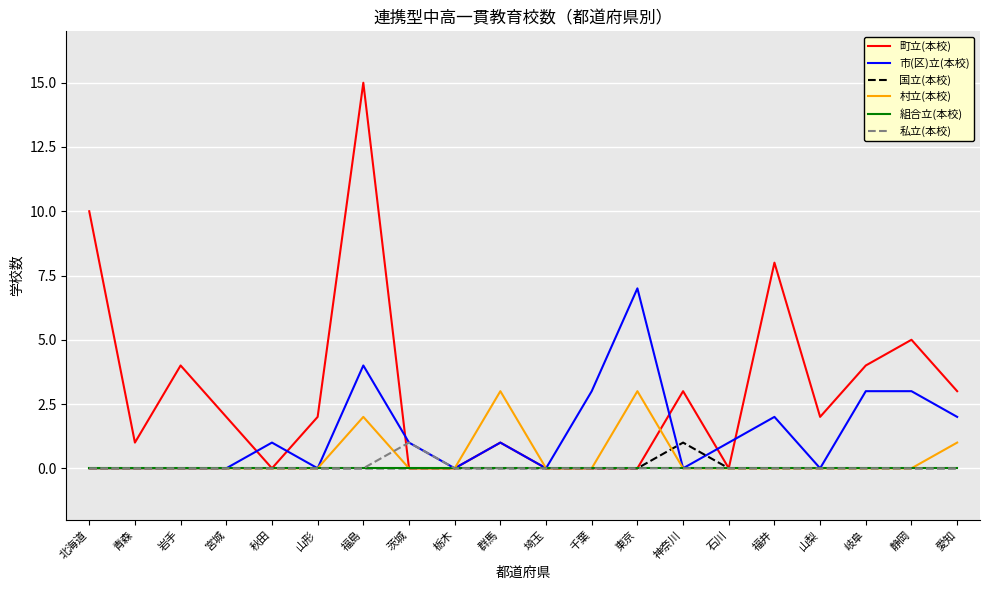

How many lines are shown in the chart?

6